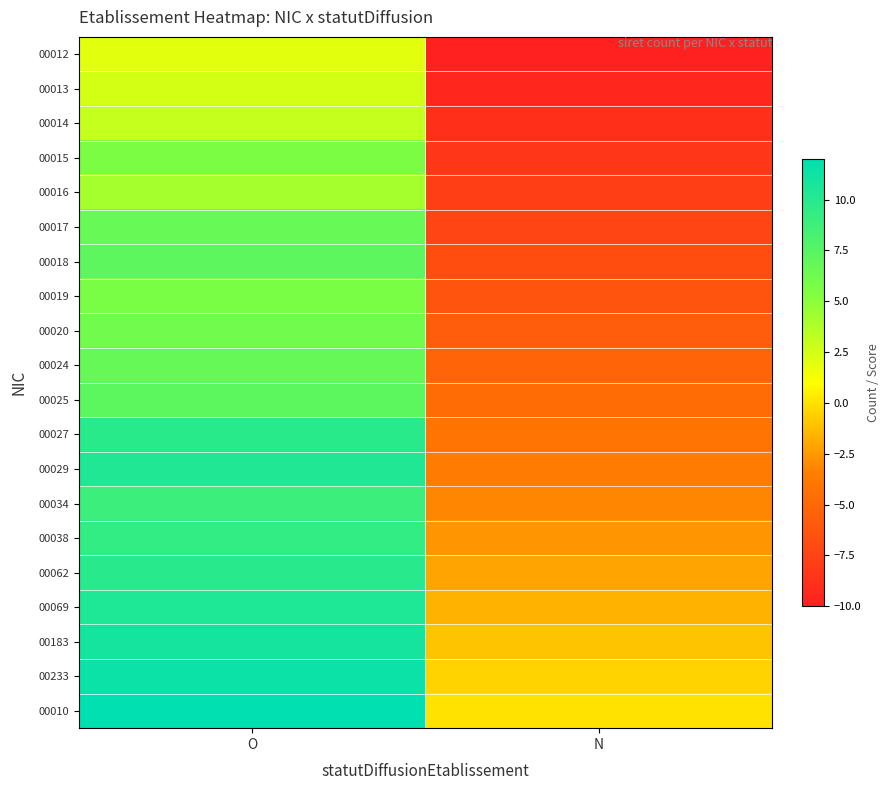

What is the minimum value shown in the chart?

-10.0